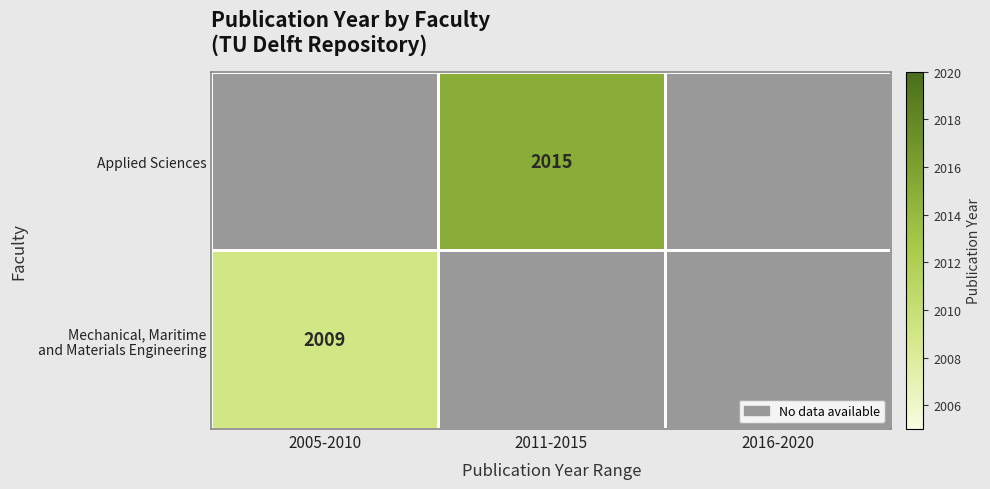

The value of Applied Sciences at 2011-2015 is 2015. True or false?

True